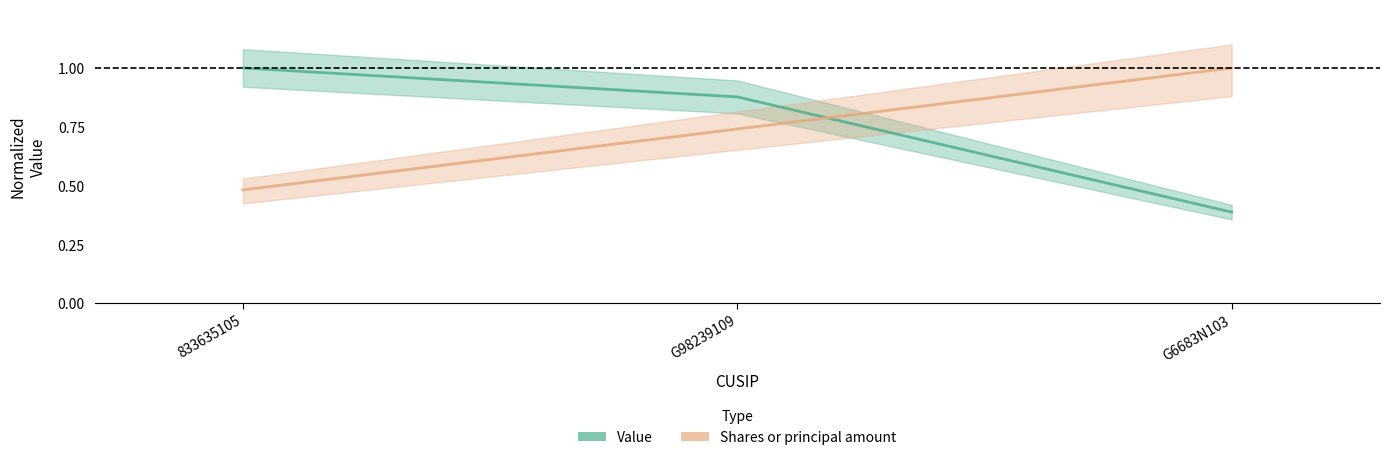

What is the difference between the highest and lowest values at G6683N103?

0.6